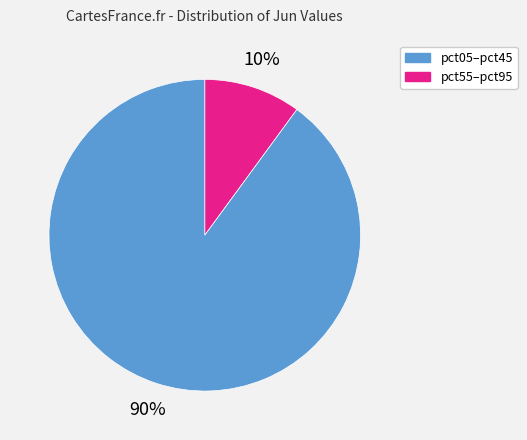

Is there a majority slice in this chart?

Yes